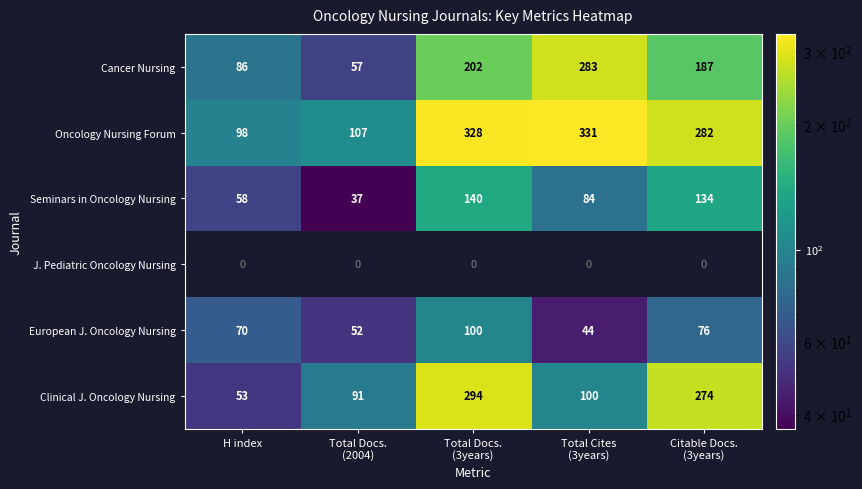

How many series are shown in this chart?

6